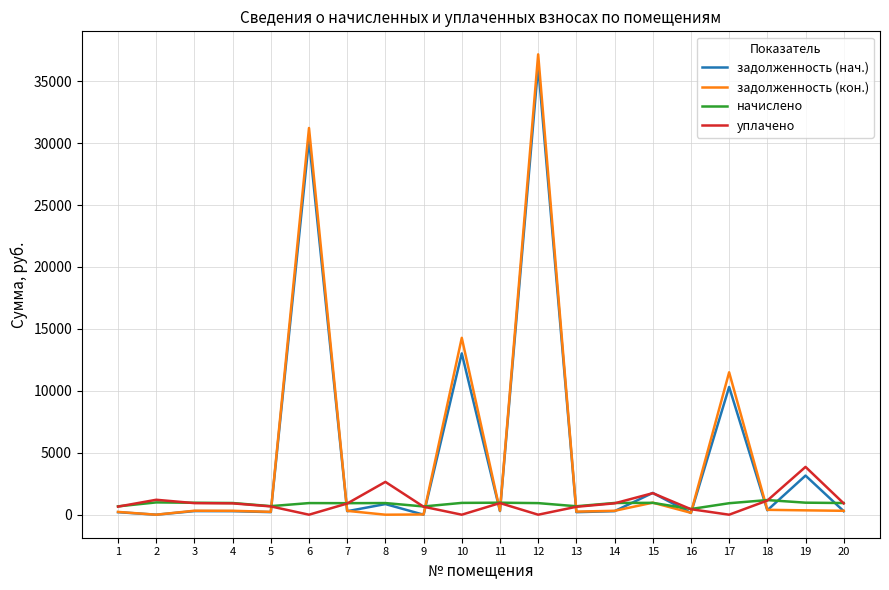

The value of начислено at 7 is 931.4. True or false?

True